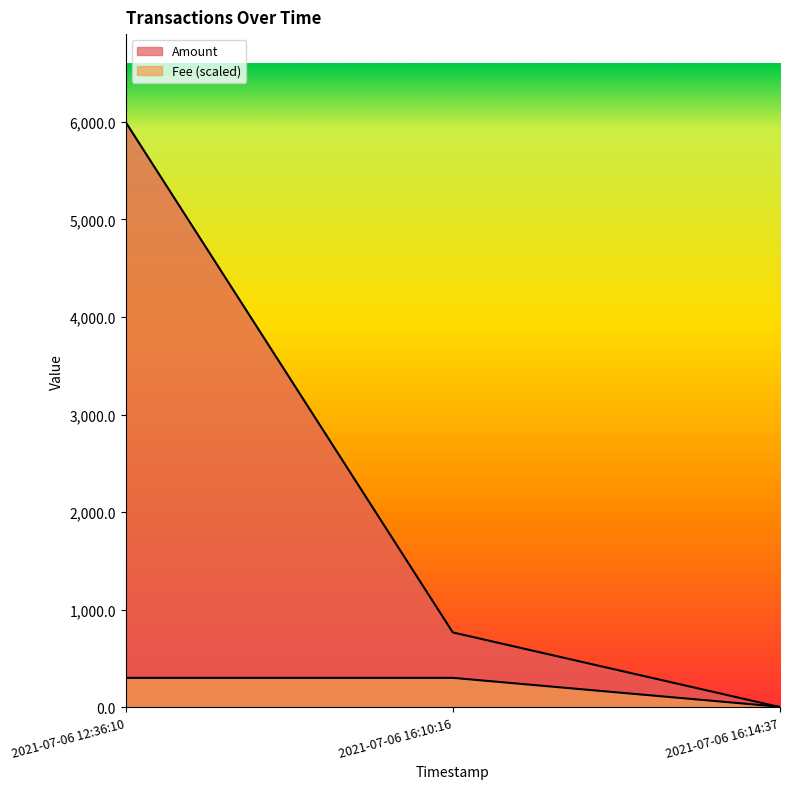

How many values in the Amount series are below 766?

1